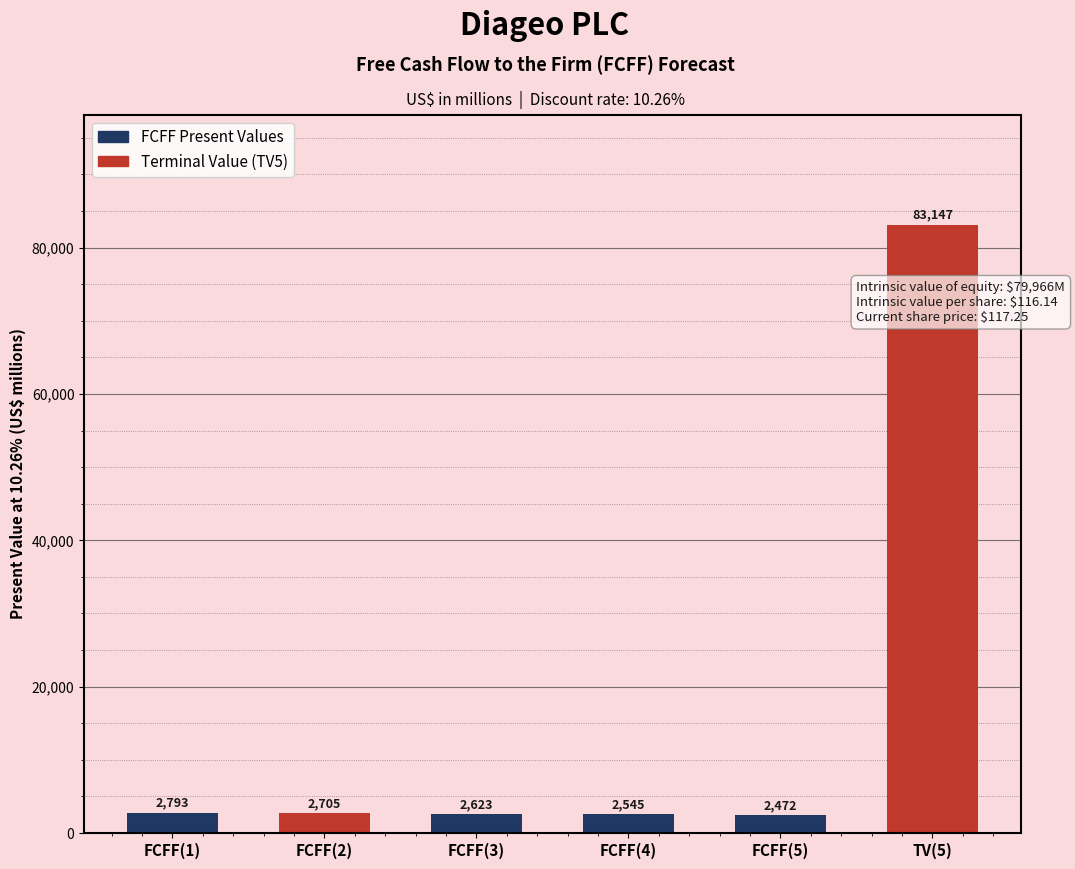

How many values are below 2705?

3